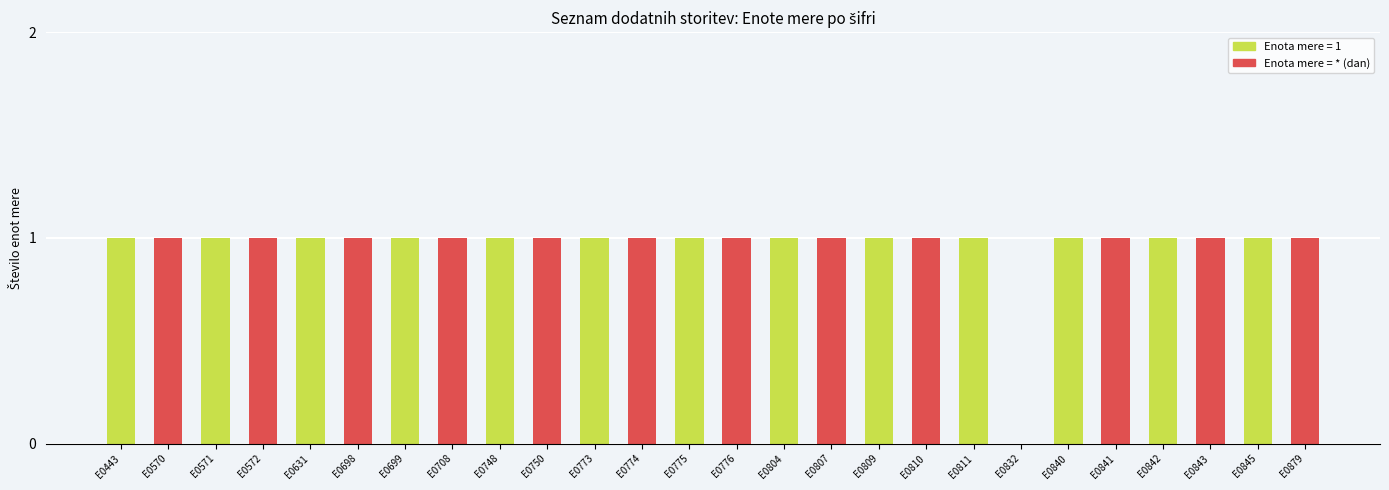

What is the ratio of the value at E0842 to the value at E0843?

1.0